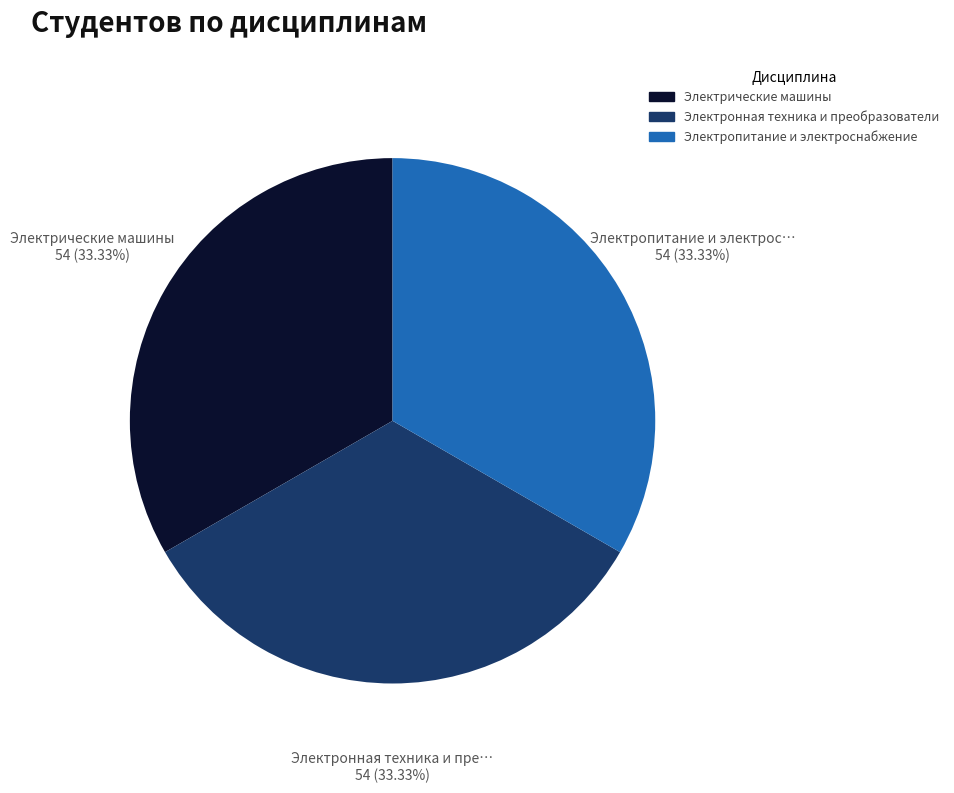

Is there a majority slice in this chart?

No